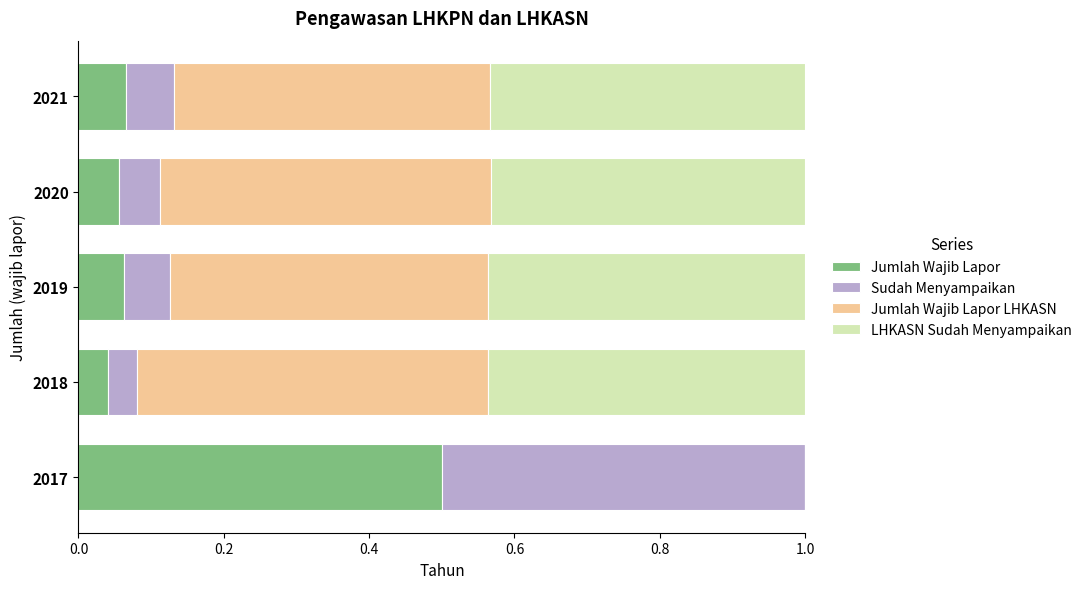

What is the total value across all series at 2019?

1.0